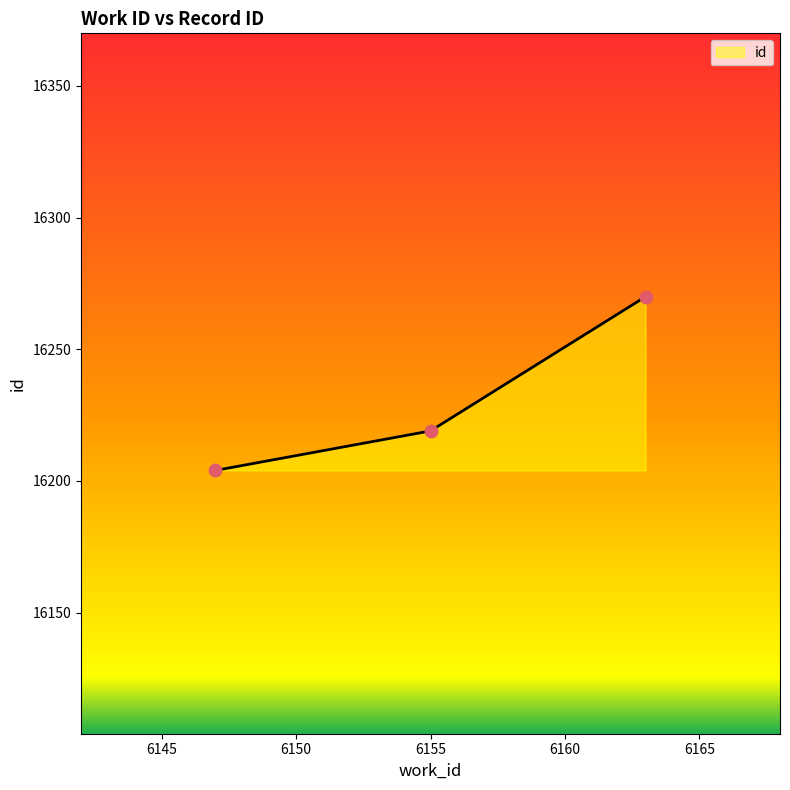

What is the sum of all values?

48693